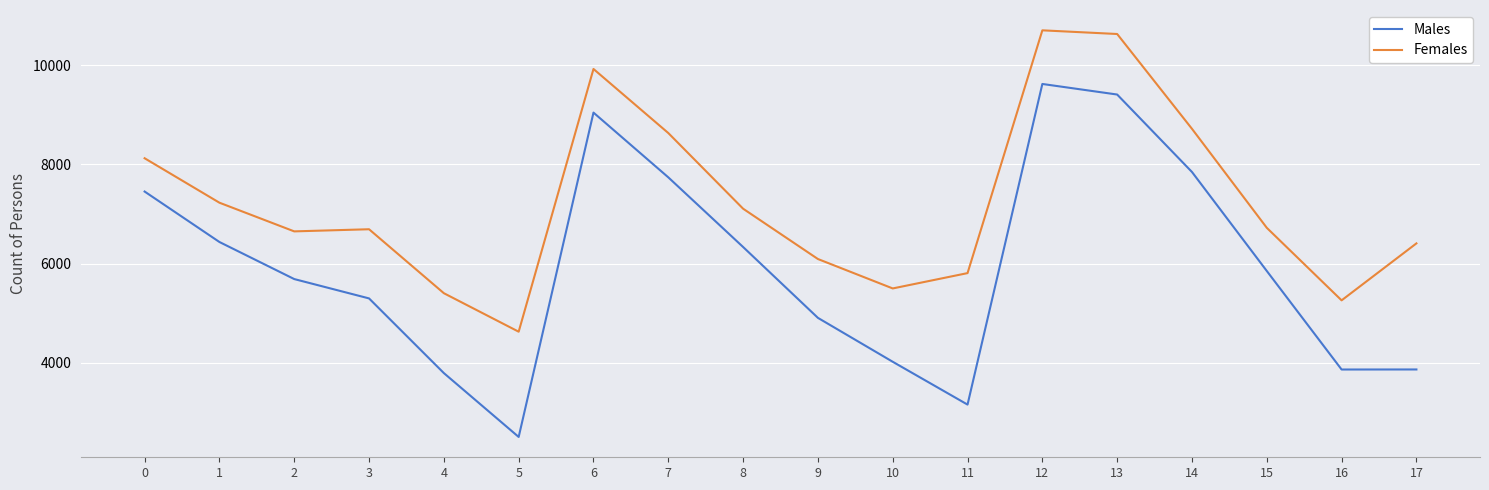

How many lines are shown in the chart?

2